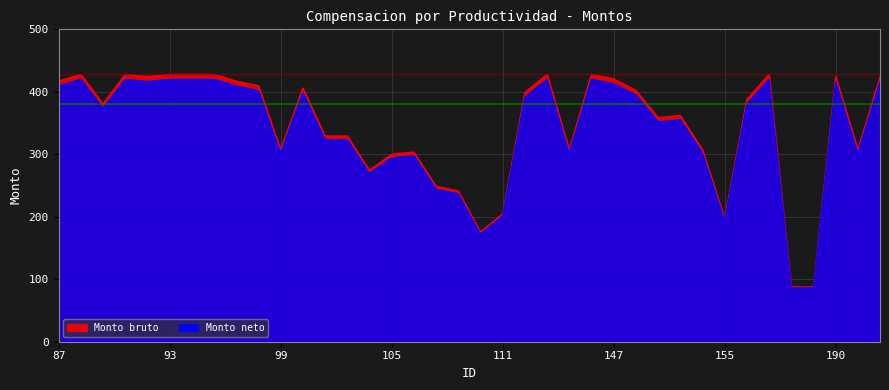

True or false: Monto neto has a value of 420.0 at 146.

True